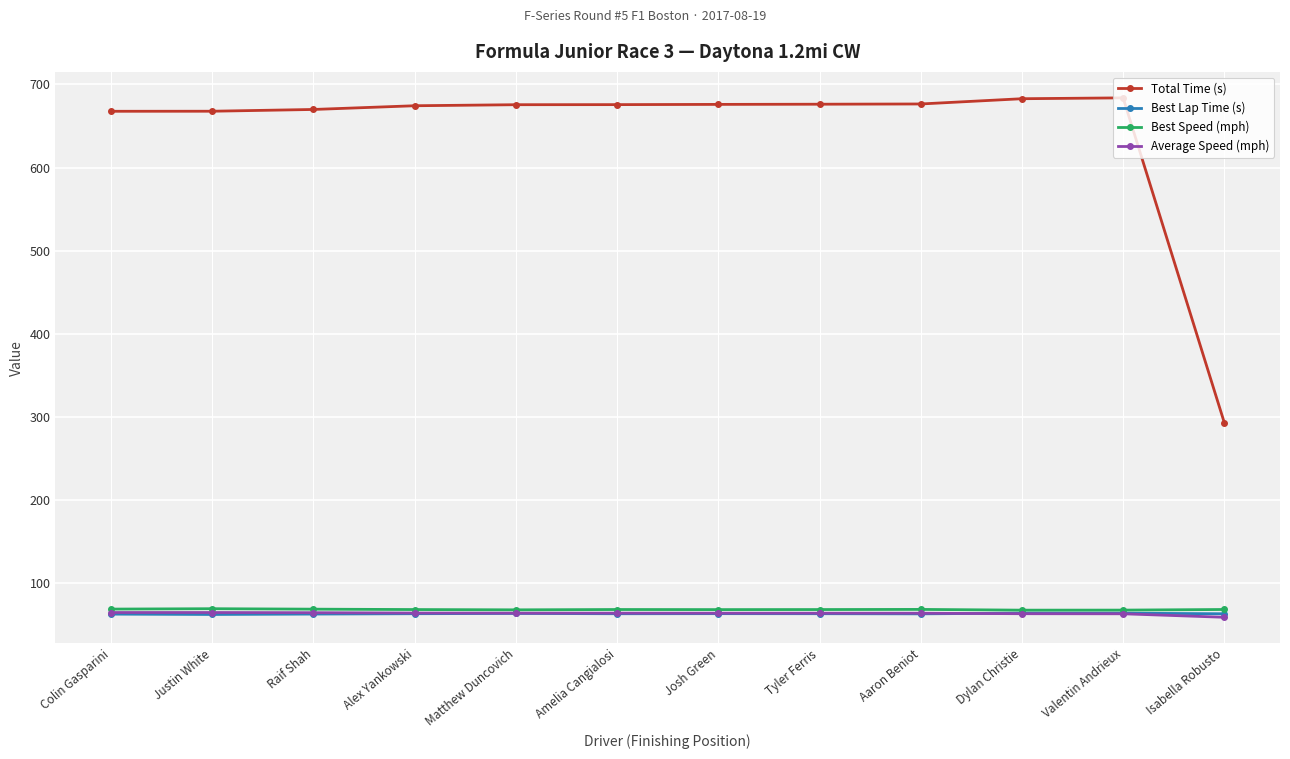

Is it true that Average Speed (mph) equals 59.0 at Isabella Robusto?

True